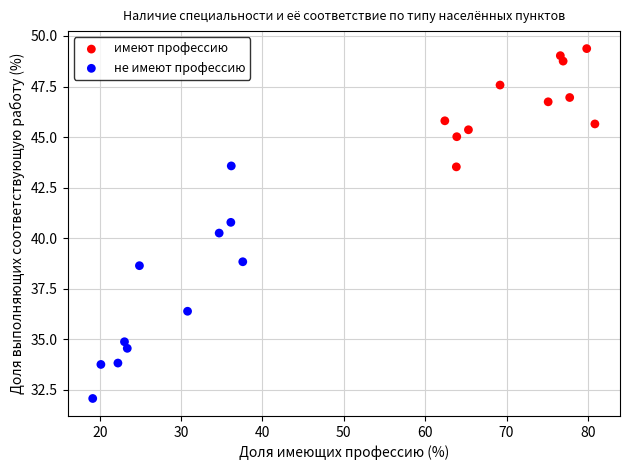

Which series contains the lowest Y value?

не имеют профессию